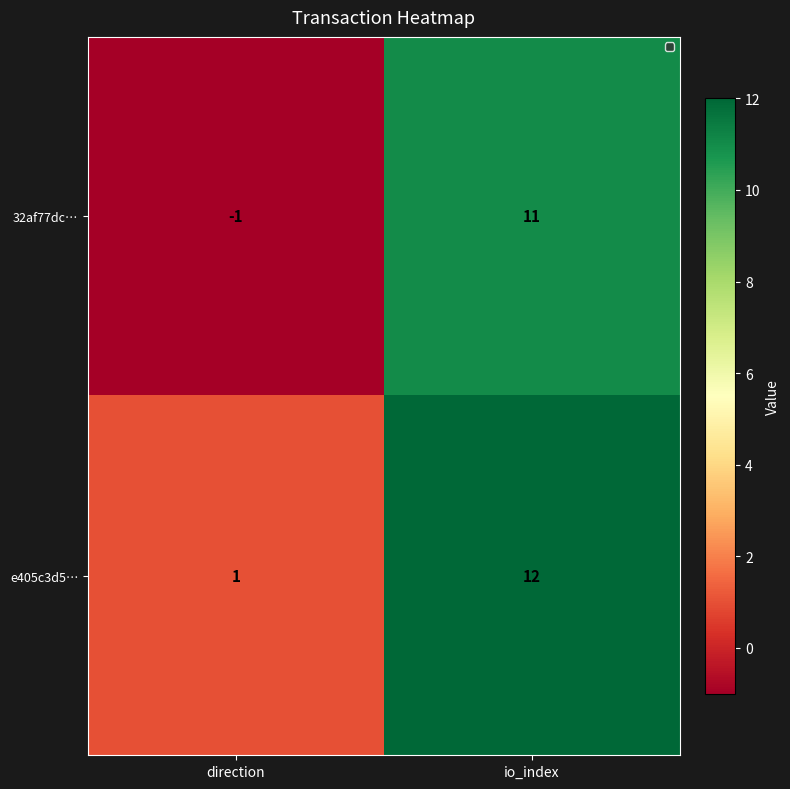

Which label corresponds to the largest value in the chart?

io_index